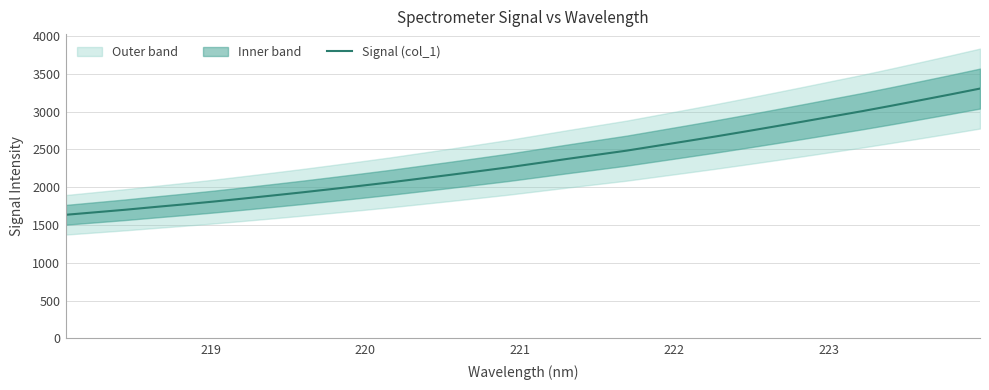

What is the maximum value for Signal (col_1)?

3304.1